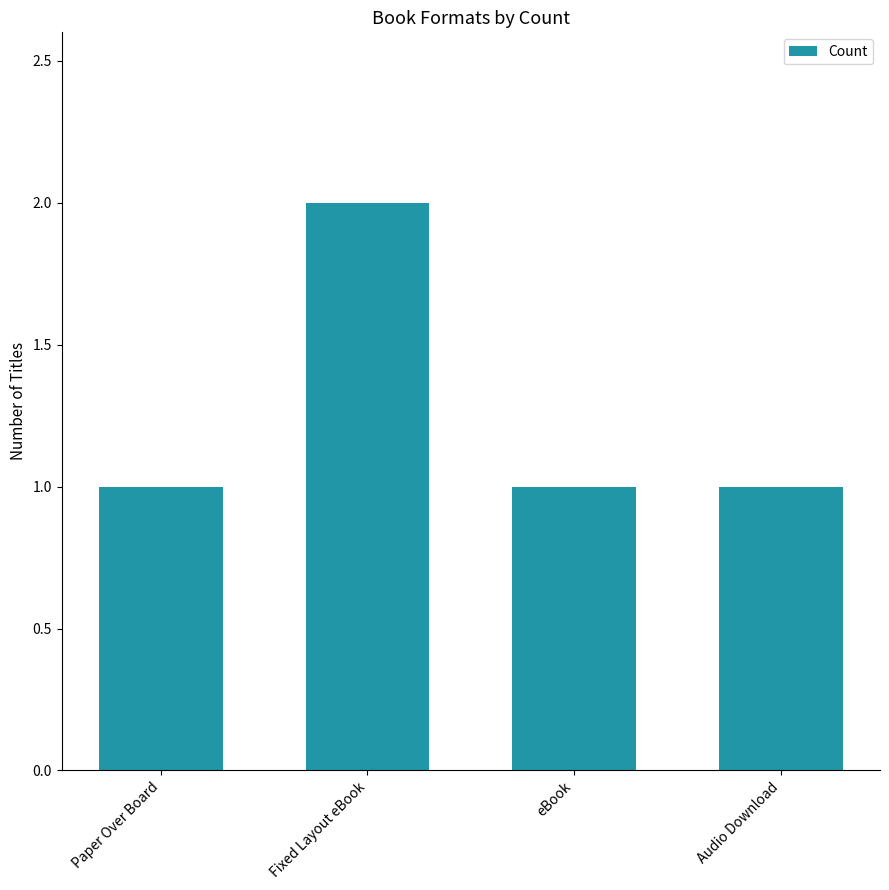

What is the average value?

1